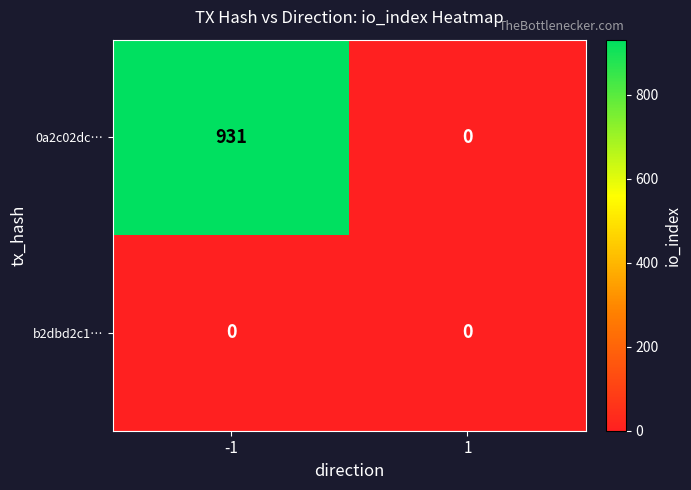

What is the greatest value displayed?

931